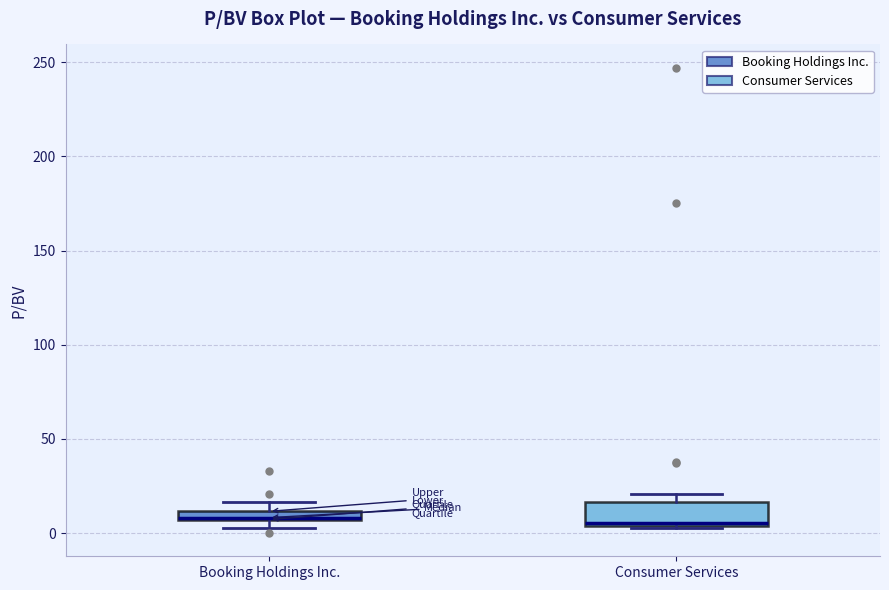

Which box is the tallest, from its lower edge to its upper edge?

Consumer Services